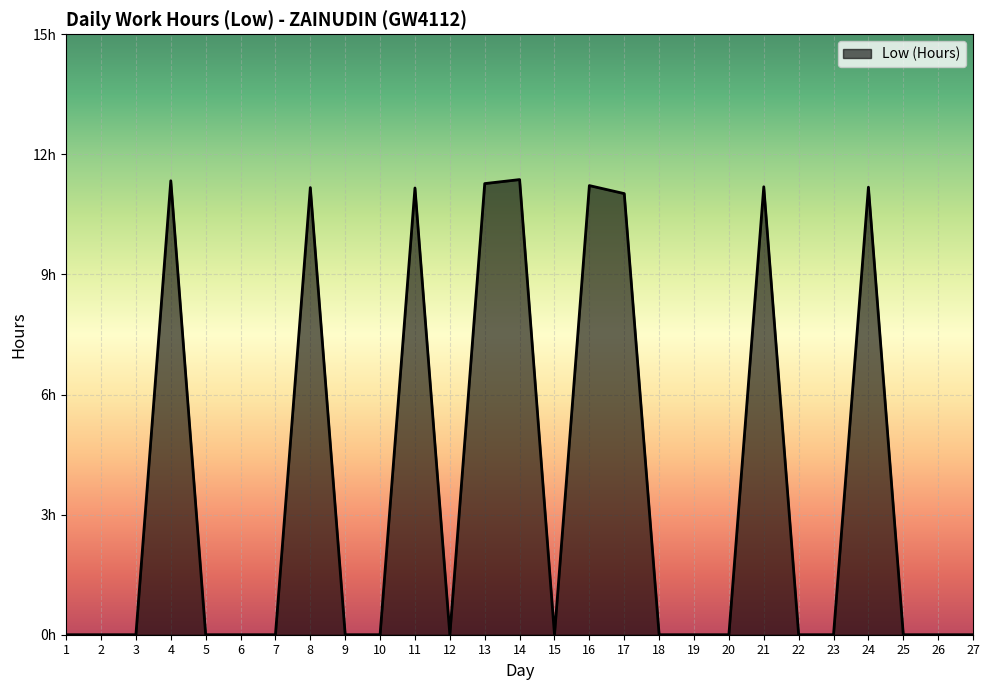

Where is the data nearest to the value 5?

1